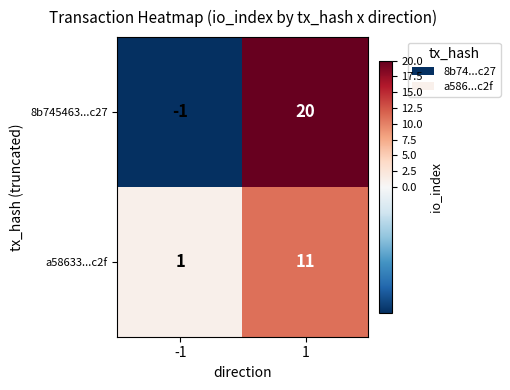

Reading left to right, transcribe all the data shown in this chart.

8b745463...c27: -1	20
a58633...c2f: 1	11